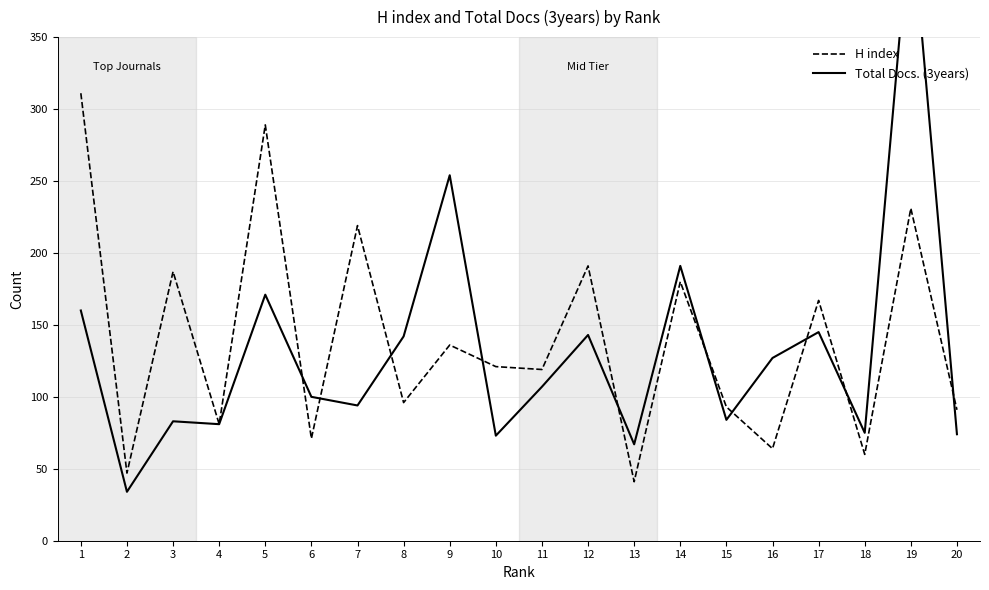

What is the difference between the maximum and minimum values in the H index series?

270